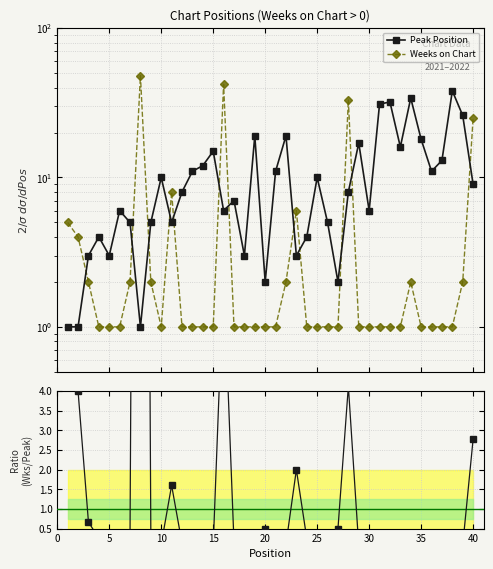

What is the difference between the maximum and minimum values in the Weeks / Peak series?

48.0